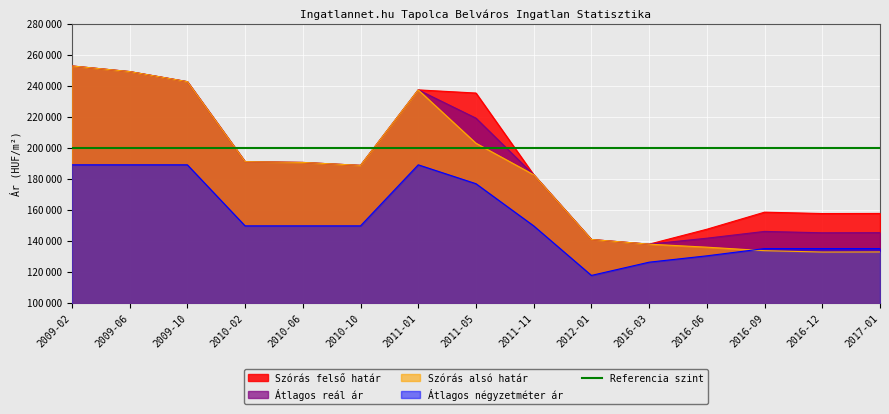

In Szórás alsó határ, how many points are lower than both neighbors (excluding endpoints)?

2